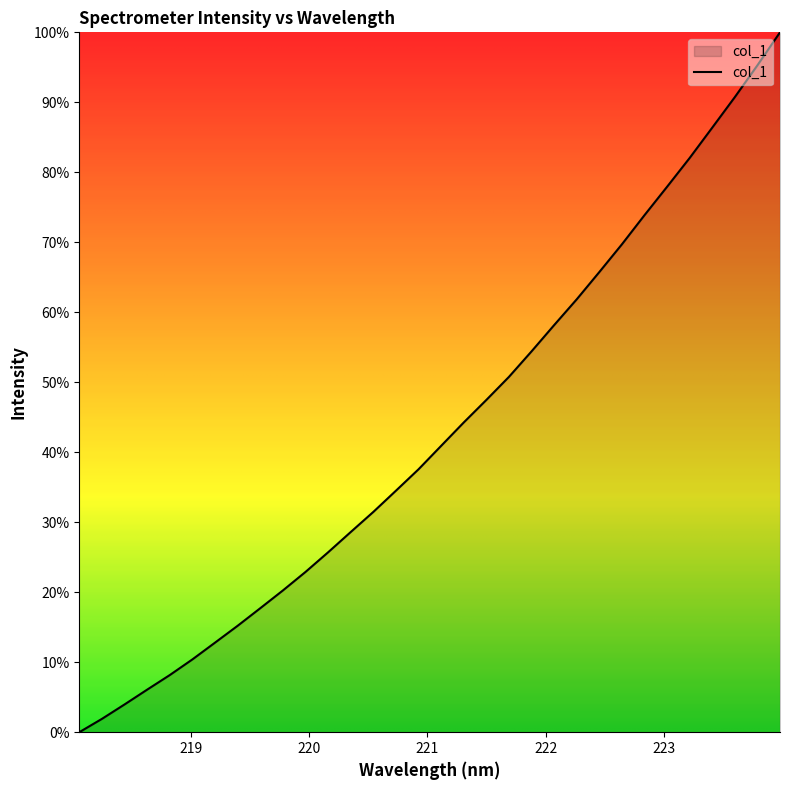

What is the maximum value shown in the chart?

100.0